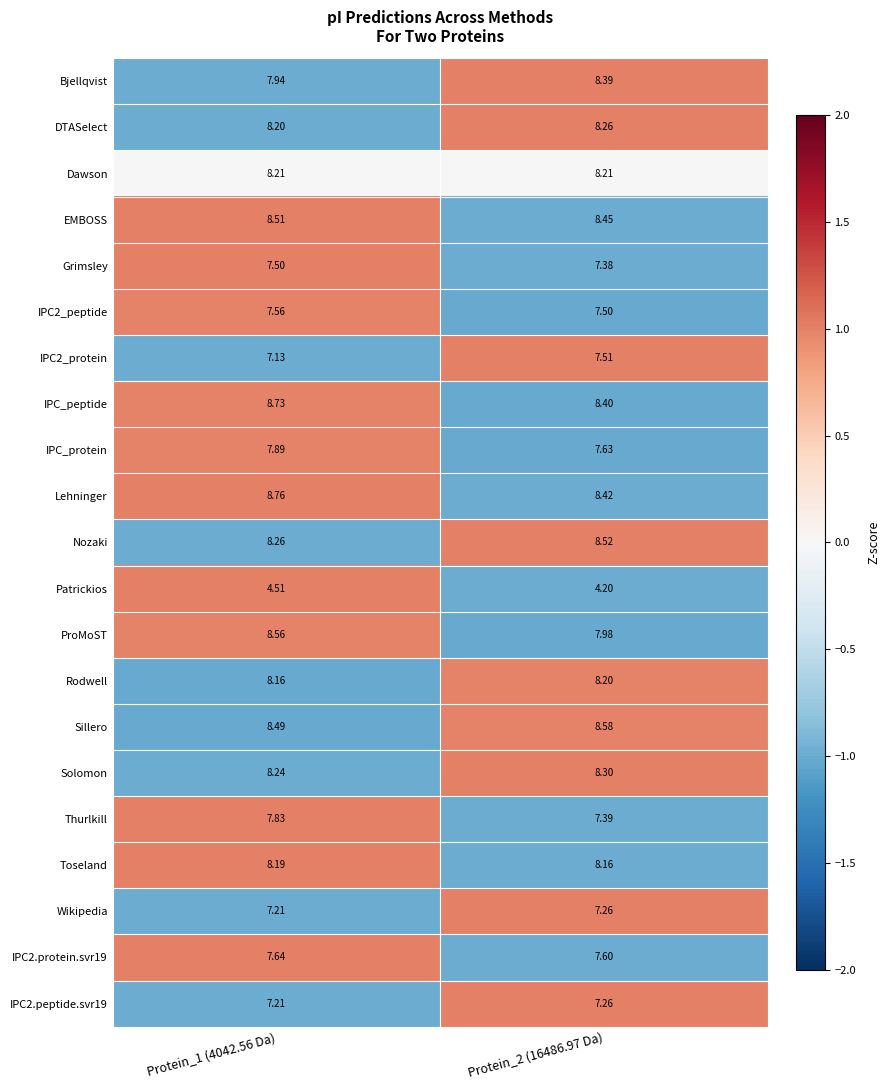

Which series changed the most between Protein_1 (4042.56 Da) and Protein_2 (16486.97 Da)?

ProMoST